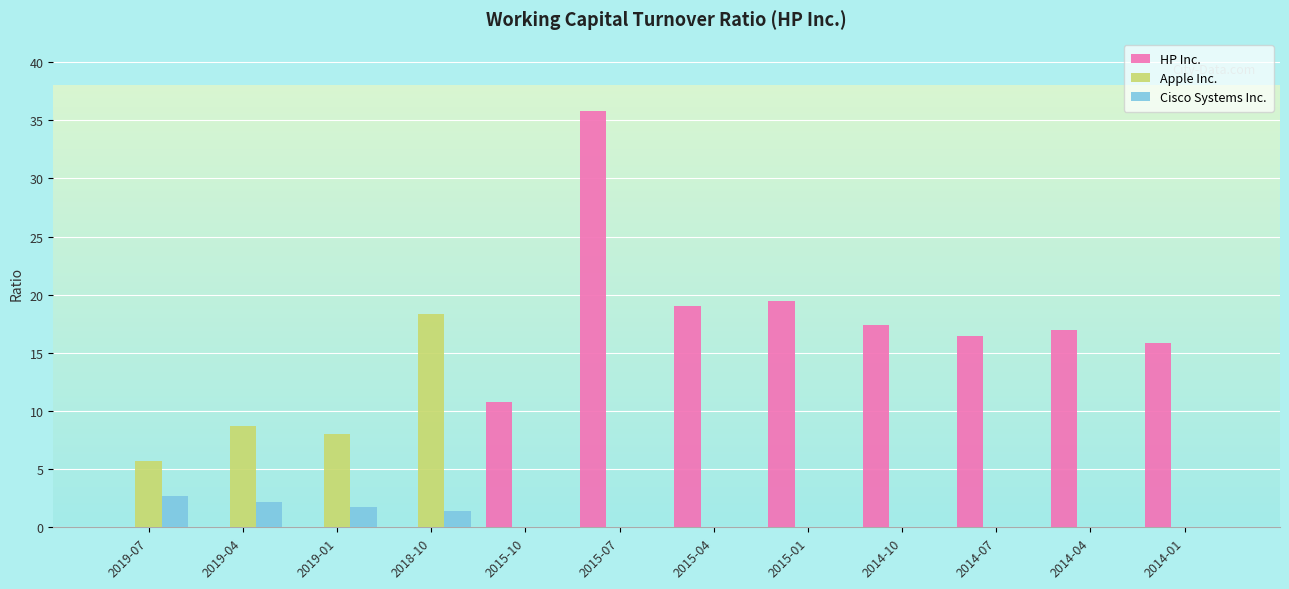

True or false: Cisco Systems Inc. has a value of 1.4 at 2015-04.

False